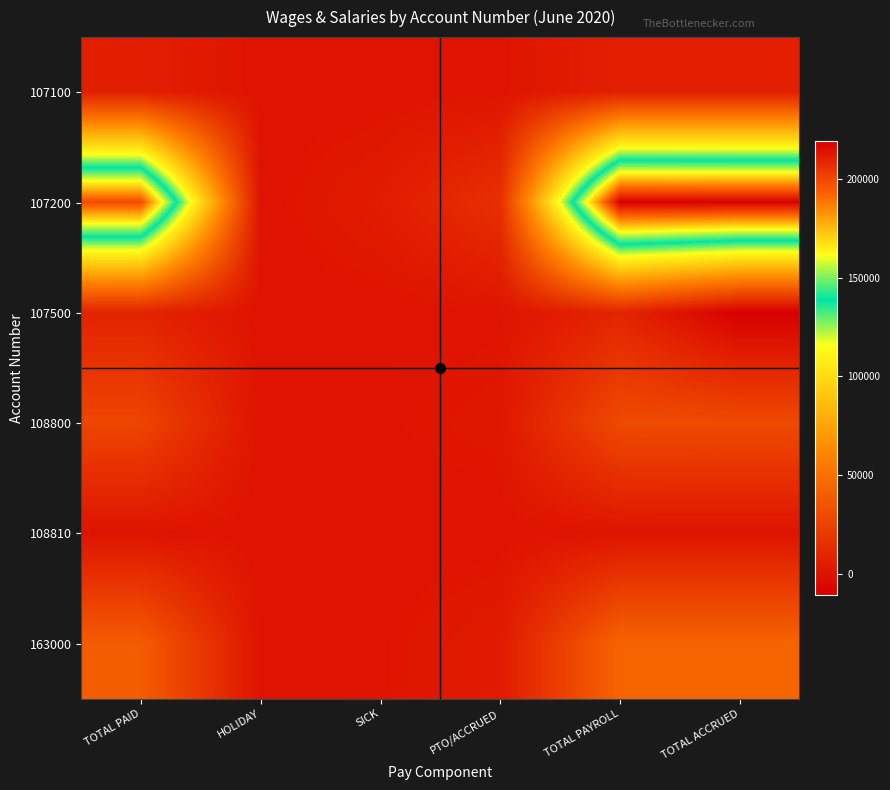

At PTO/ACCRUED, list the series in order from largest to smallest.

107200, 163000, 108800, 107500, 107100, 108810